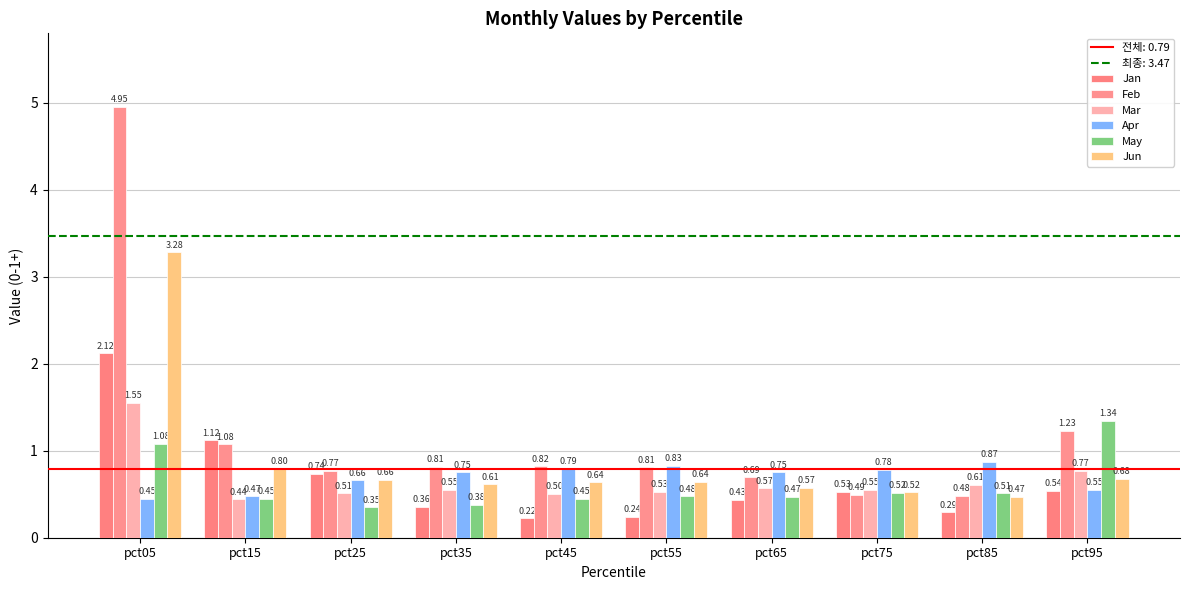

What is the average value of the Feb series?

1.2